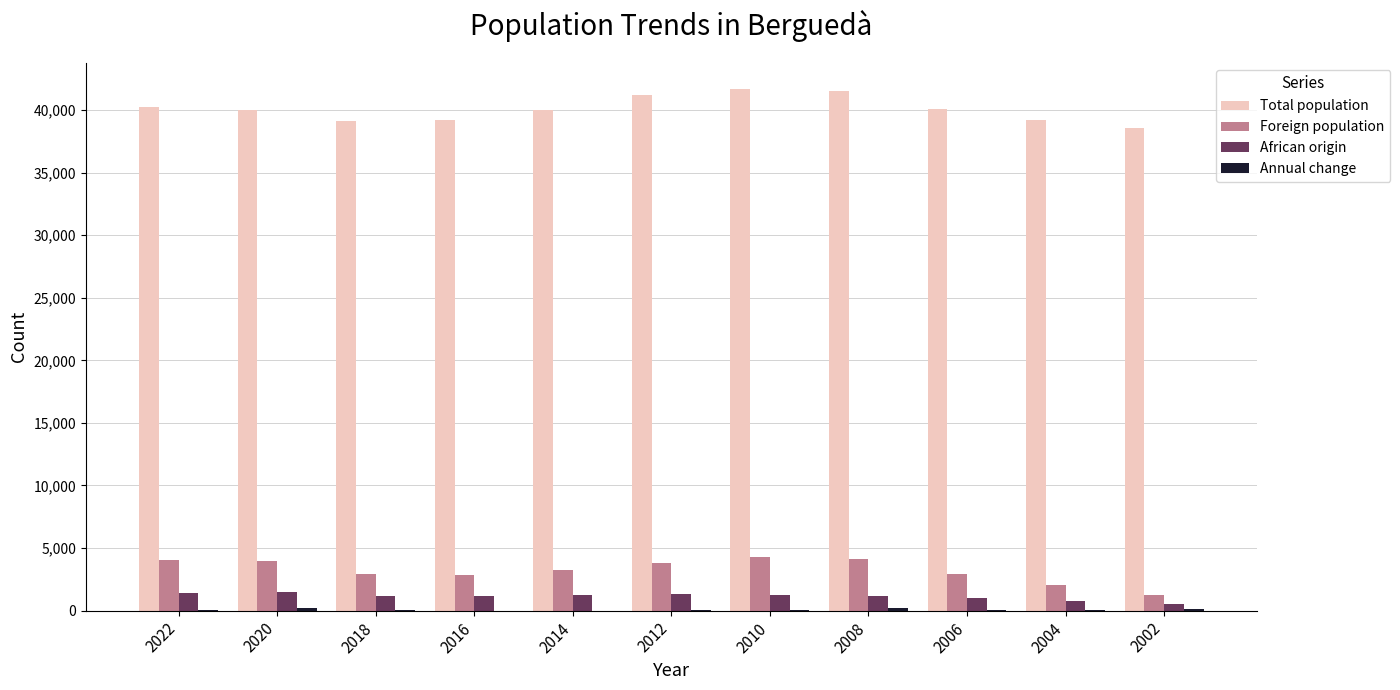

The African origin series shows 1183 at 2016. True or false?

True